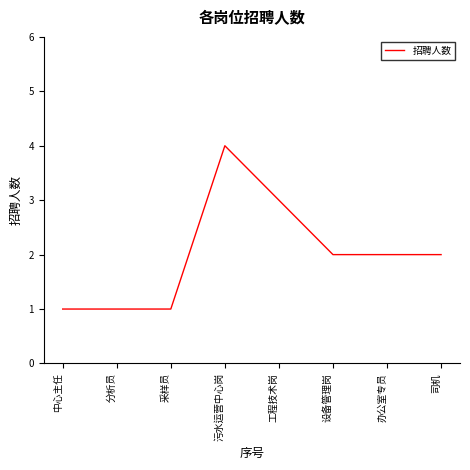

Reading right to left, what are all the values shown in this chart?

司机=2	办公室专员=2	设备管理岗=2	工程技术岗=3	污水运营中心岗=4	采样员=1	分析员=1	中心主任=1